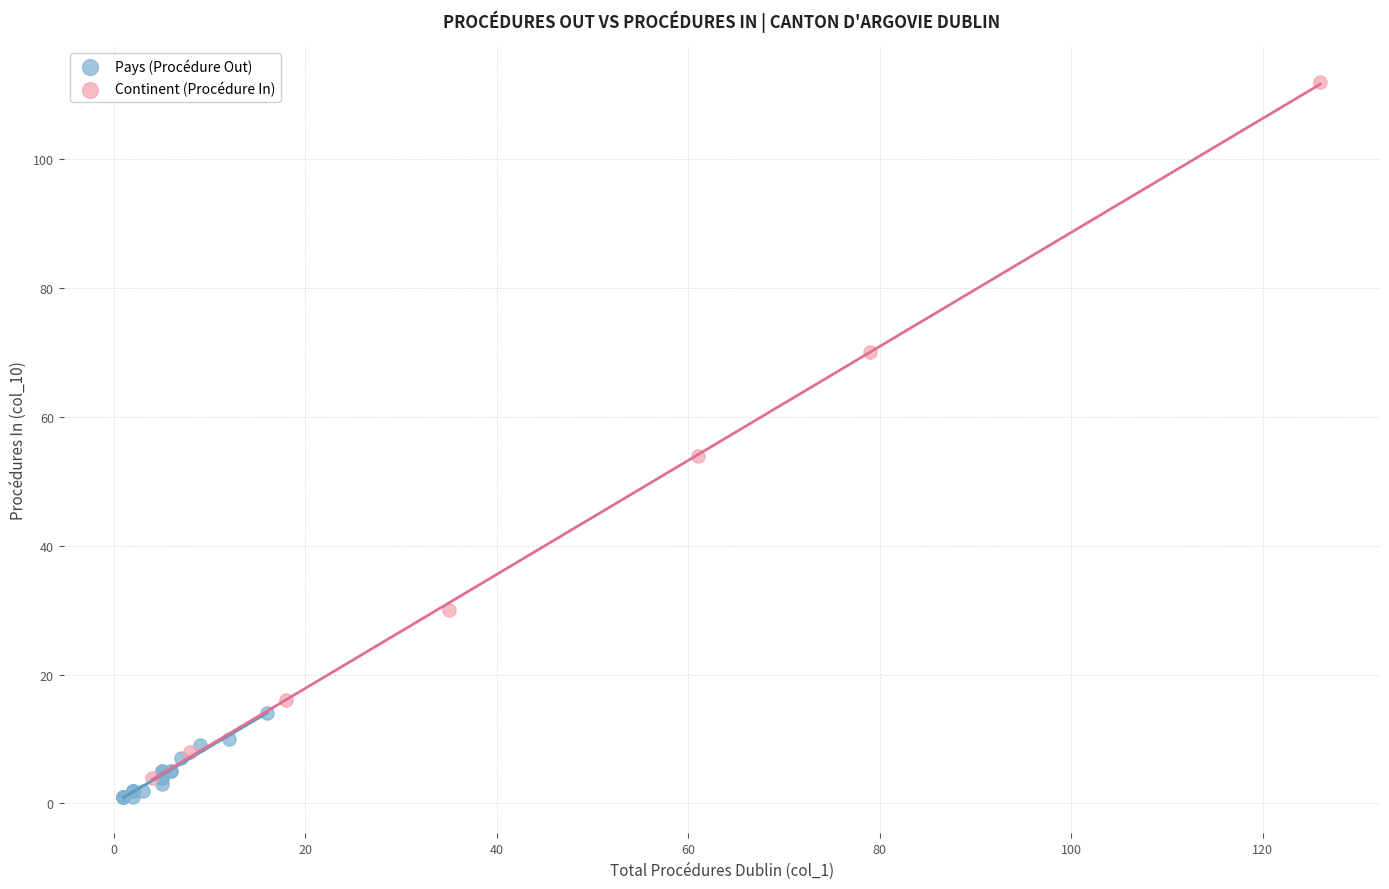

Which series reaches the maximum Y coordinate?

Continent (Procédure In)